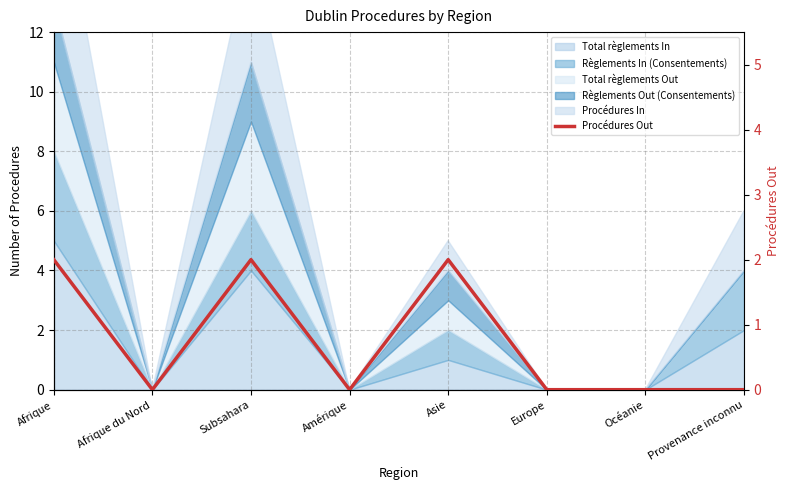

Count the number of values greater than 0.

3